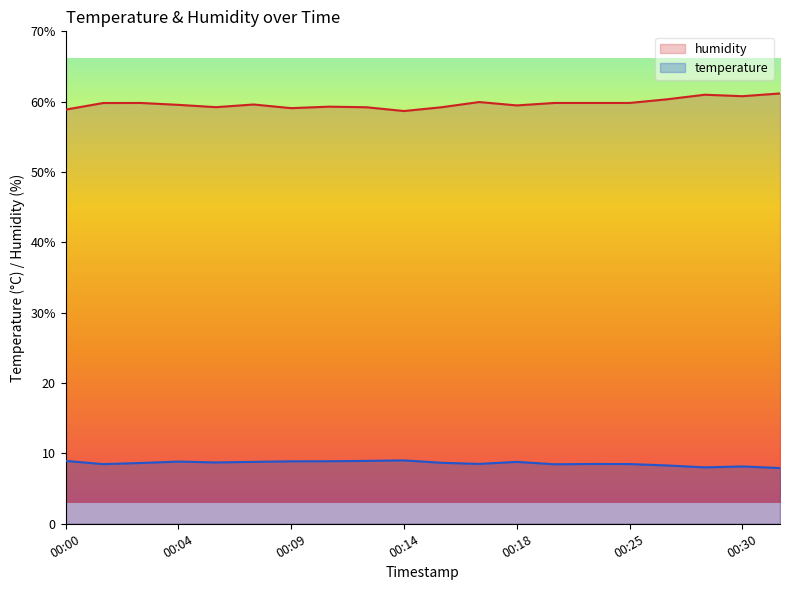

True or false: humidity and temperature cross at least once.

False